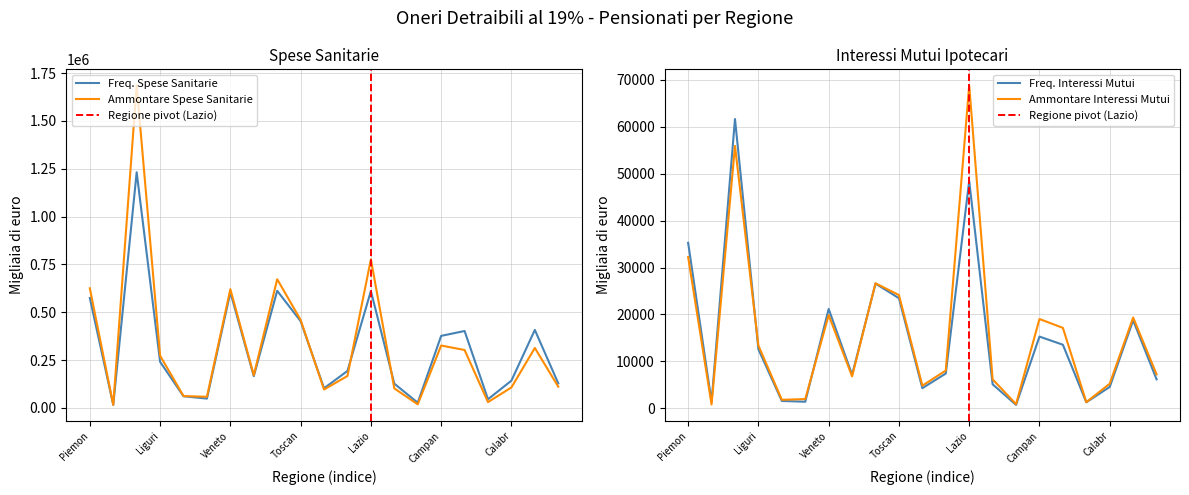

True or false: Freq. Spese Sanitarie has more than 0 interior local peaks.

True